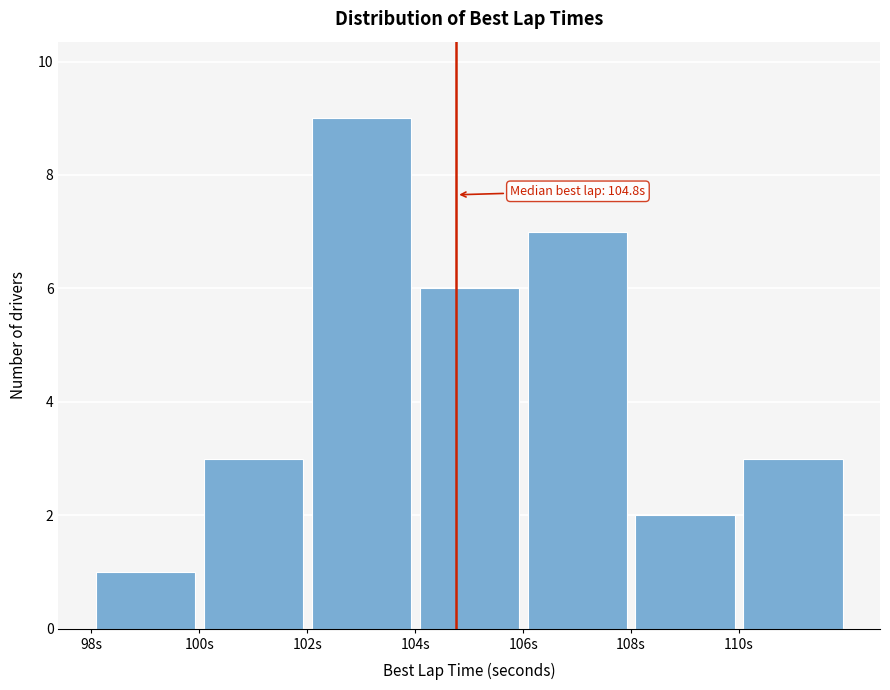

Which range on the x-axis has the tallest bar?

102 to 104